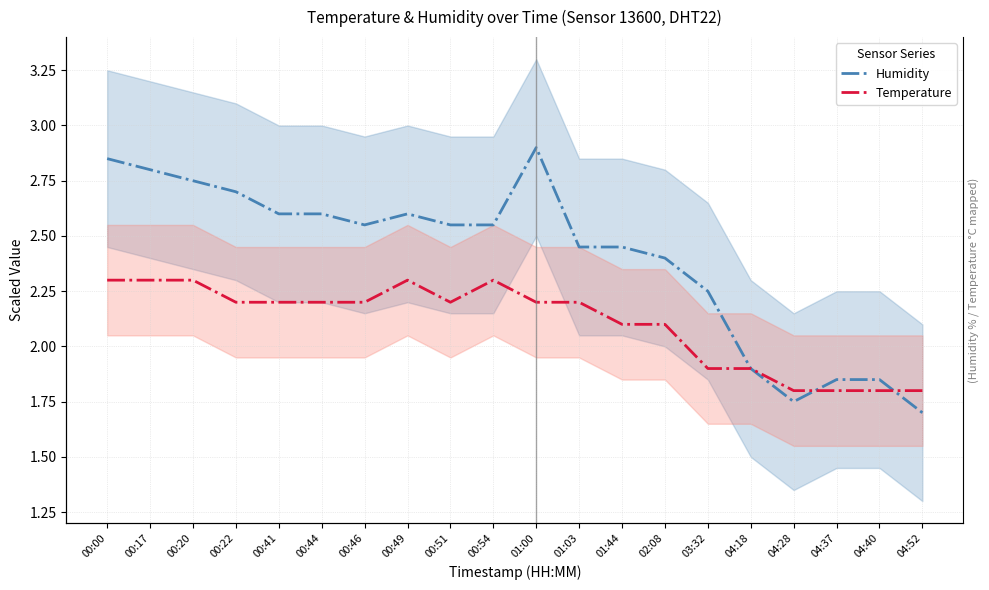

Which series has the widest spread of values?

Humidity